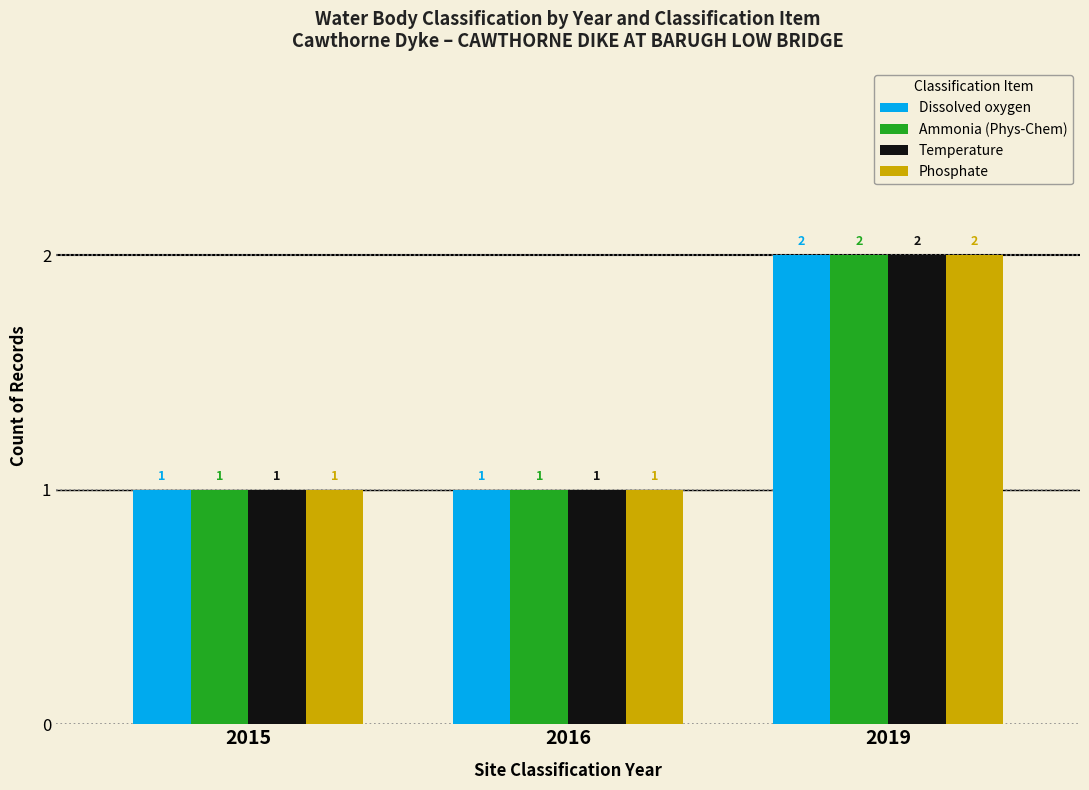

At which label does Ammonia (Phys-Chem) reach its peak?

2019